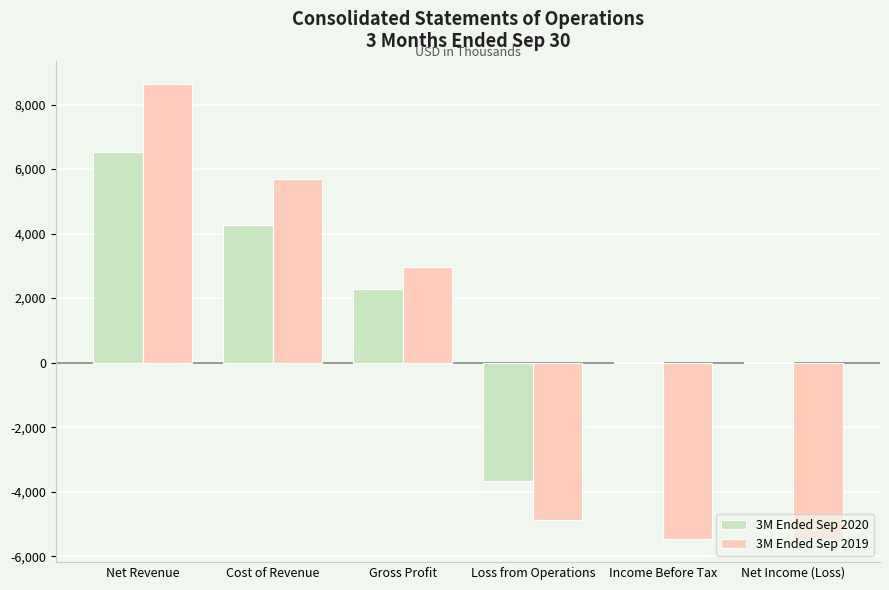

How many groups of bars are there?

6